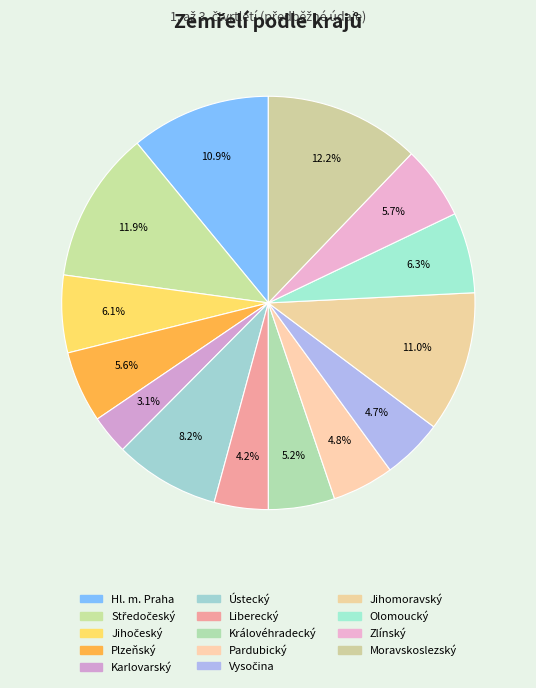

What percentage is NOT represented by Olomoucký?

93.7%